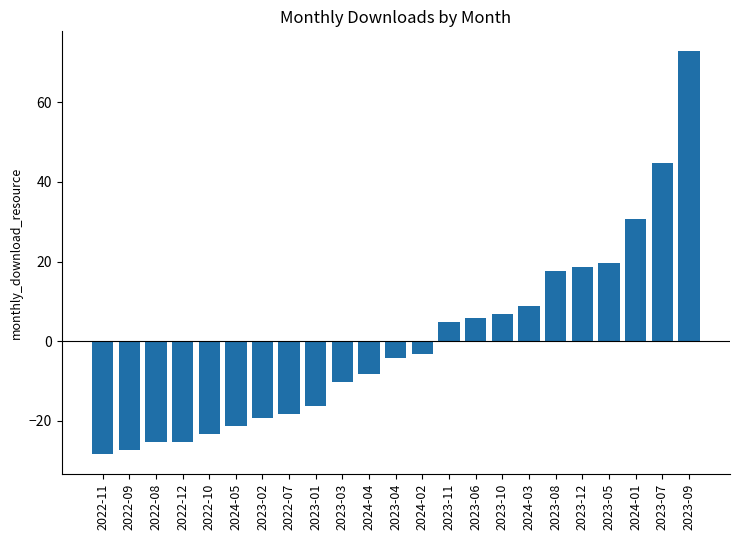

The value at 2024-05 is -13.9. True or false?

False